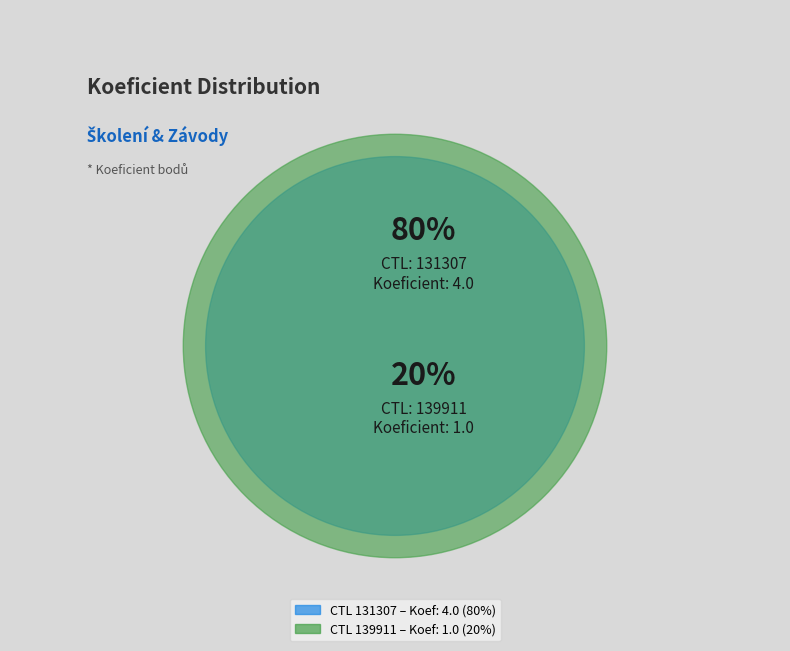

Between 131307 and 139911, which is larger?

131307